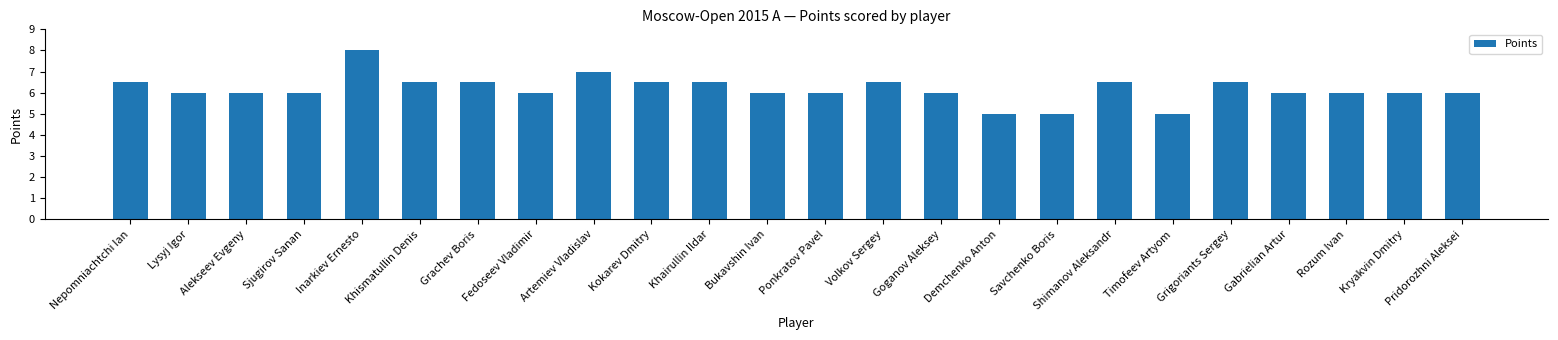

The value at Sjugirov Sanan is 6.0. True or false?

True